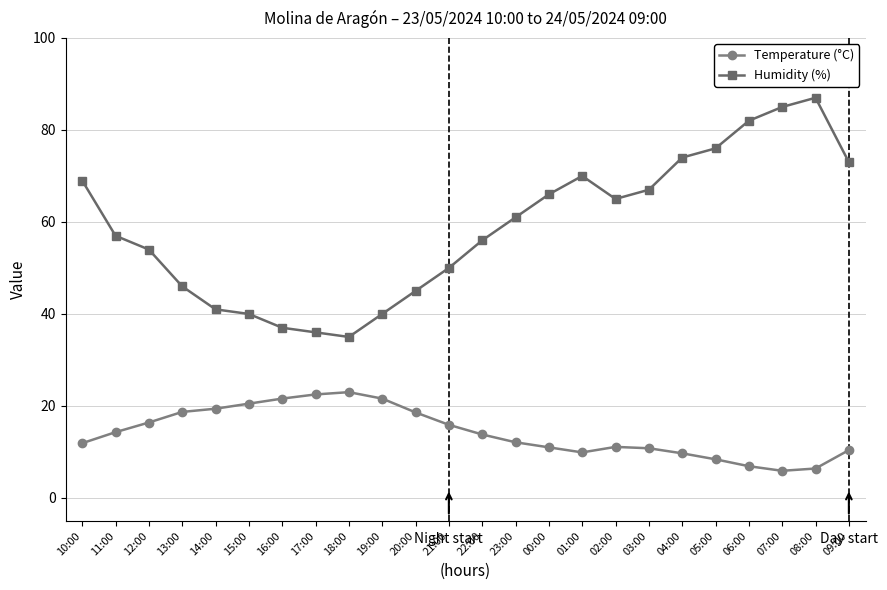

Which series has the largest total across all categories?

Humidity (%)